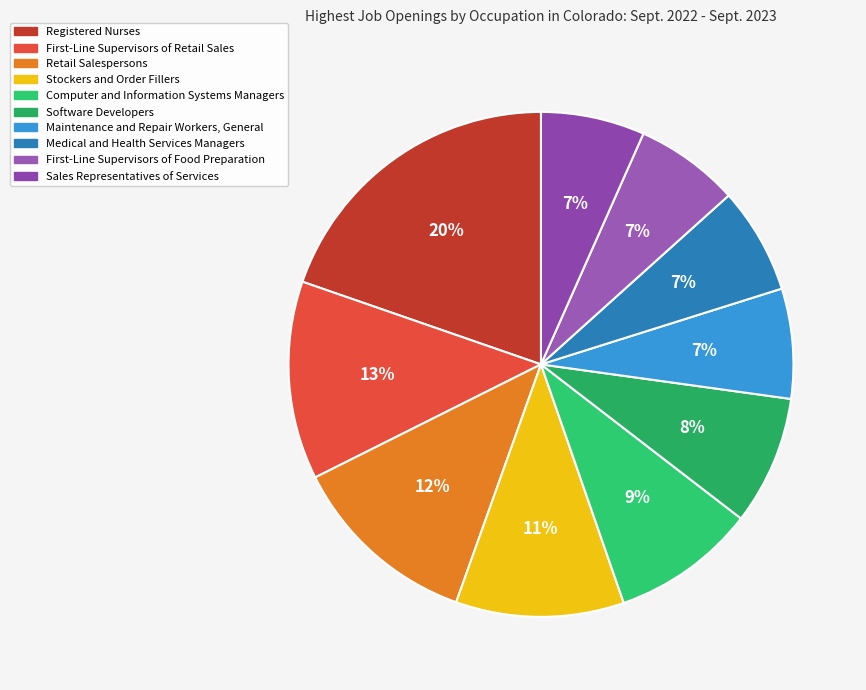

Is there a majority slice in this chart?

No